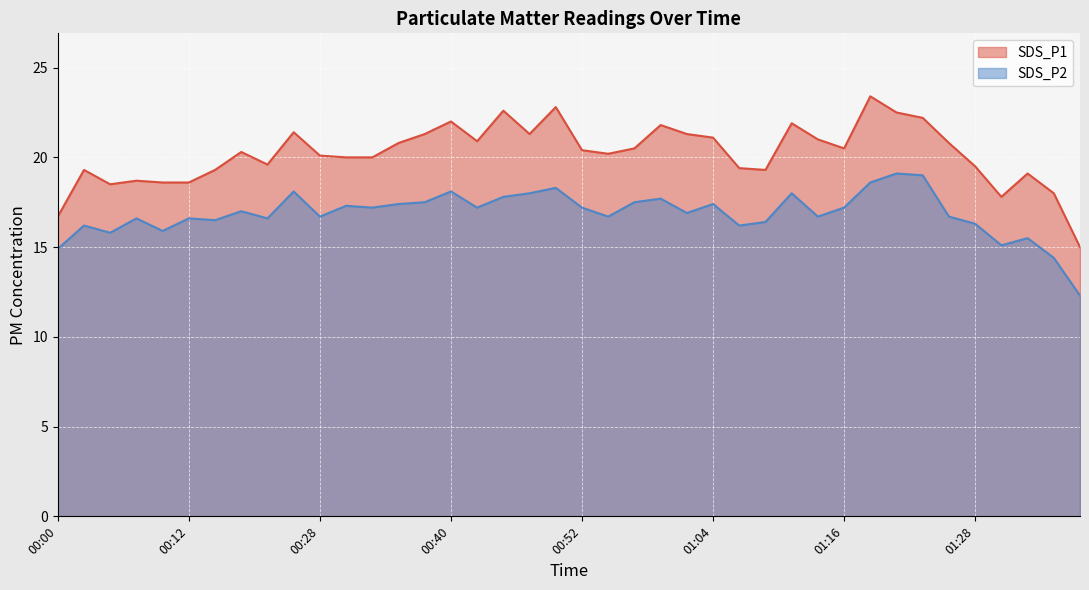

Between 01:26 and 00:17, which is larger?

01:26